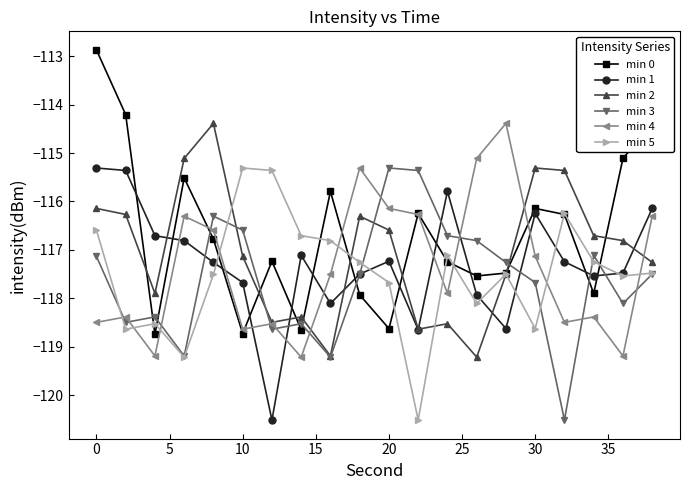

Which series has the widest spread of values?

min 0